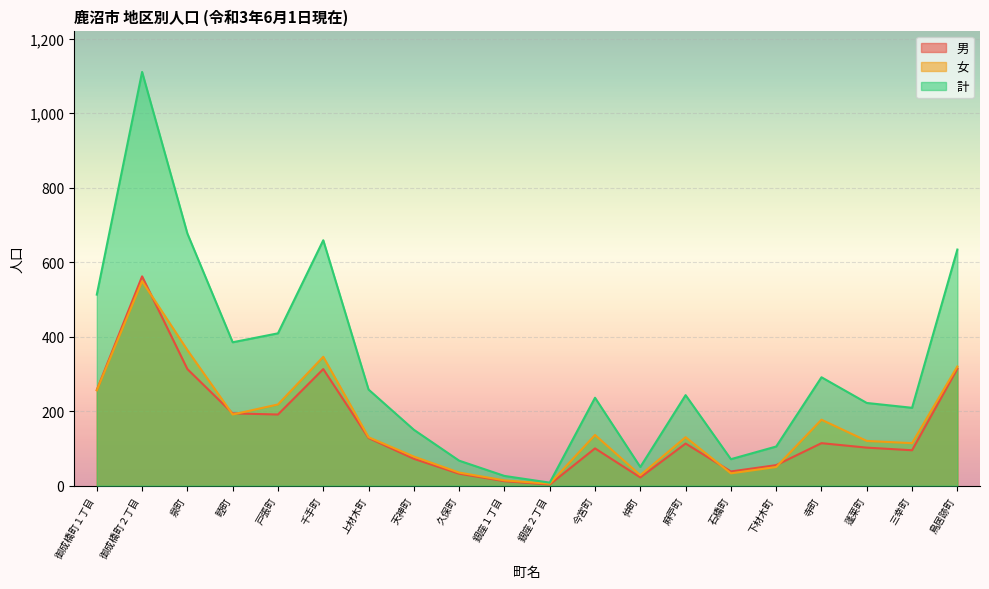

What is the maximum value shown in the chart?

1111